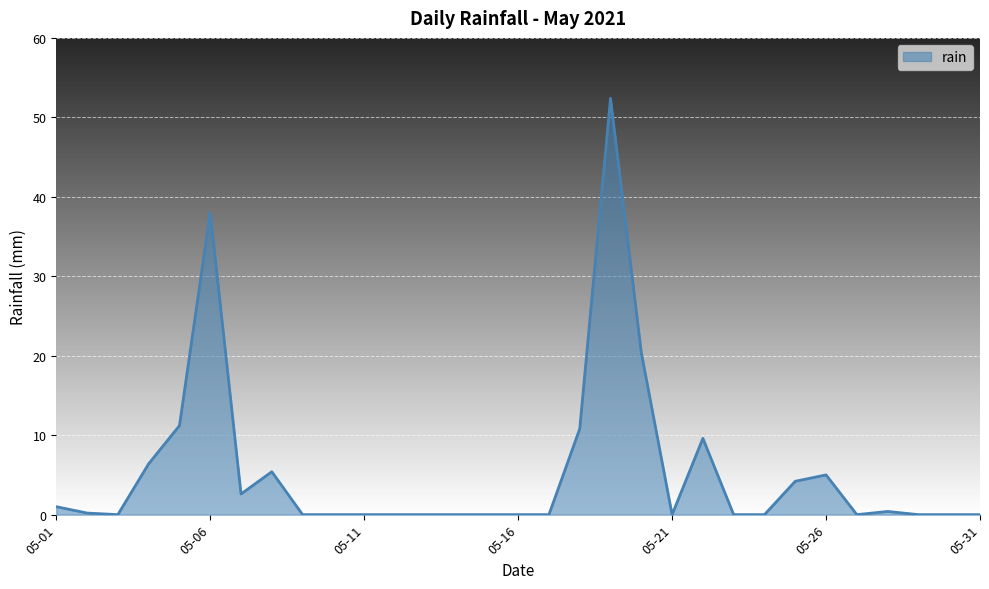

What is the maximum value shown in the chart?

52.4